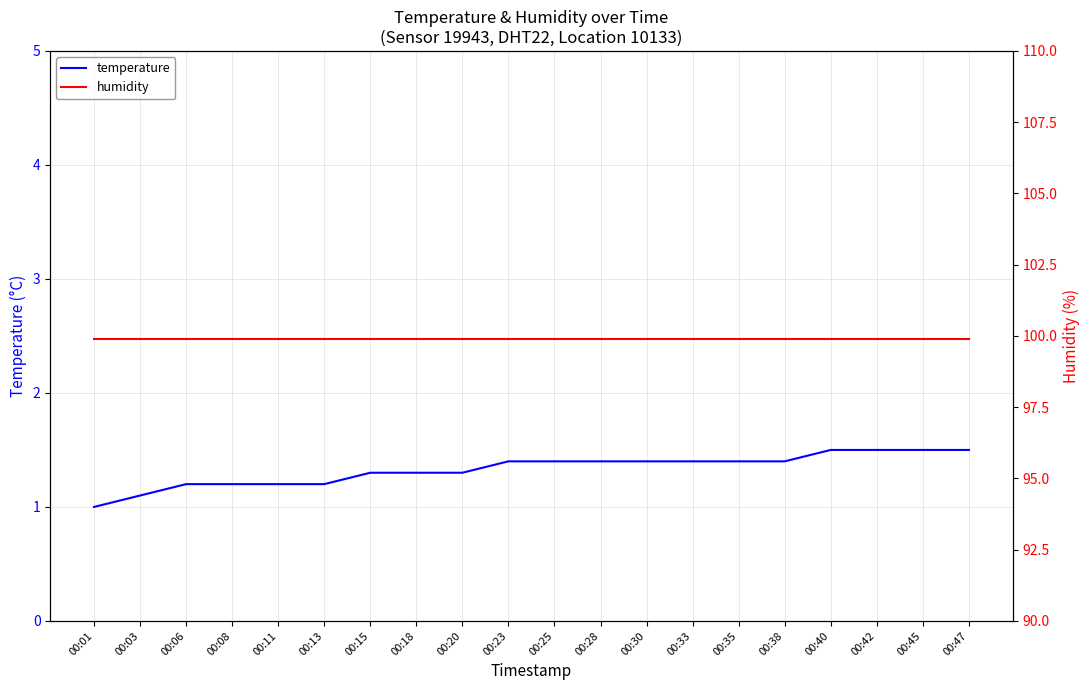

What is the spread (max minus min) of values at 00:15?

98.6